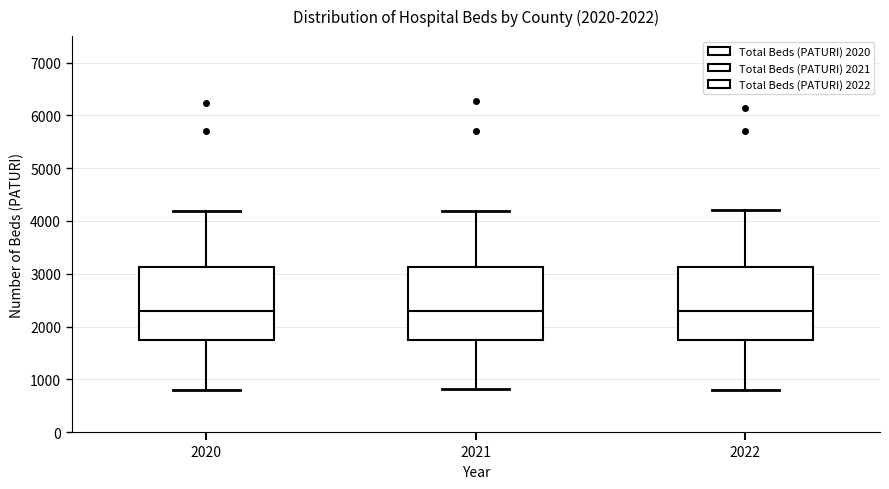

Reading left to right, transcribe this box plot: for each box, give where its median line is, the range the box spans, and where its two whiskers end, as read against the y-axis. The values are not printed on the chart, so give them approximately, as read against the axis.

2020: median 2300, box 1700 to 3100, whiskers 800 to 4200
2021: median 2300, box 1700 to 3100, whiskers 800 to 4200
2022: median 2300, box 1700 to 3100, whiskers 800 to 4200